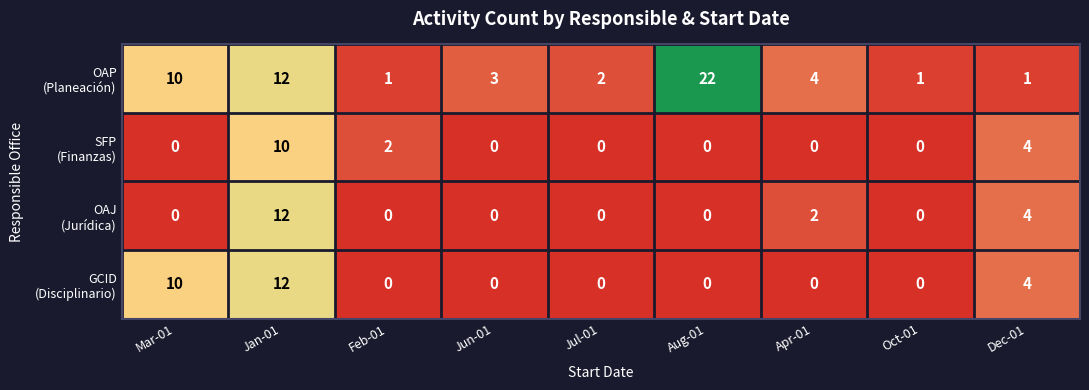

Which category has the highest value across all series?

Aug-01